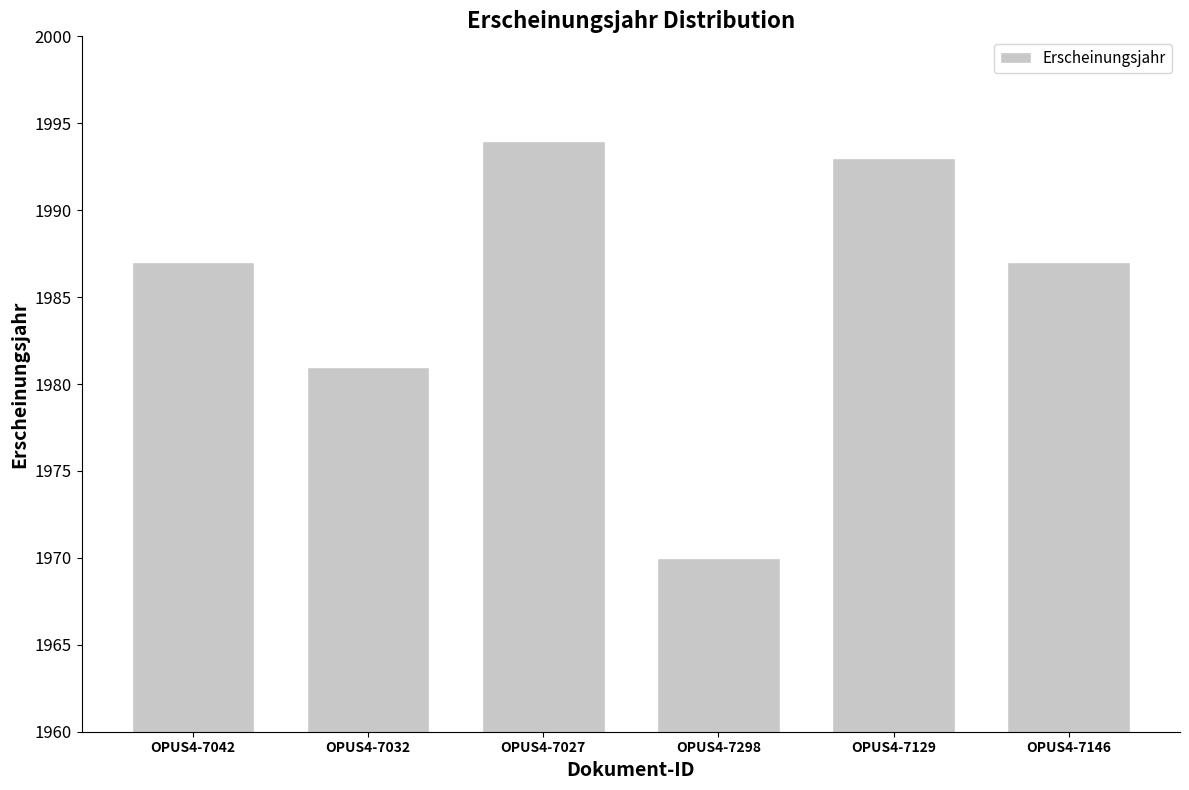

The chart shows a value of 1981 at OPUS4-7032. True or false?

True